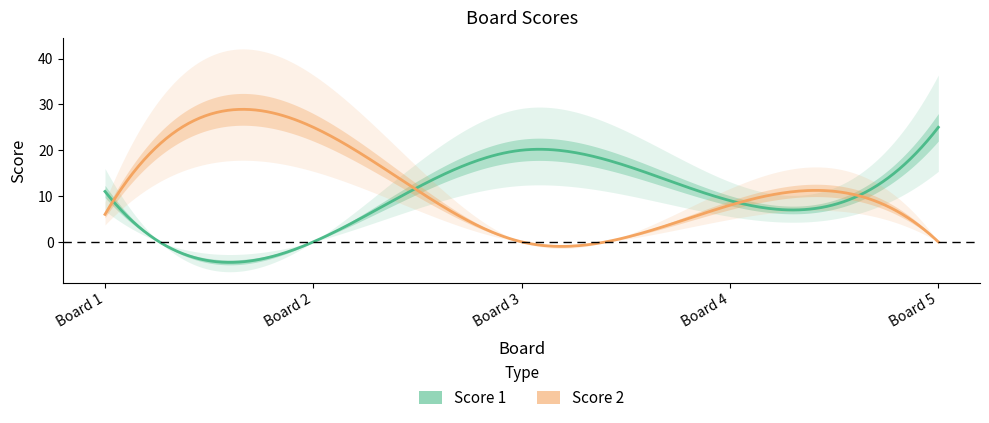

True or false: Score 2 and Score 1 intersect in this chart.

True